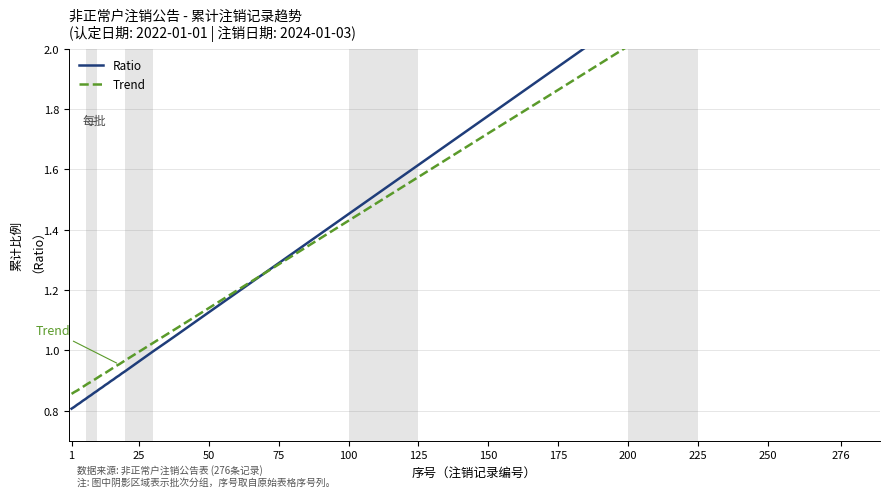

What is the smallest value displayed?

0.8